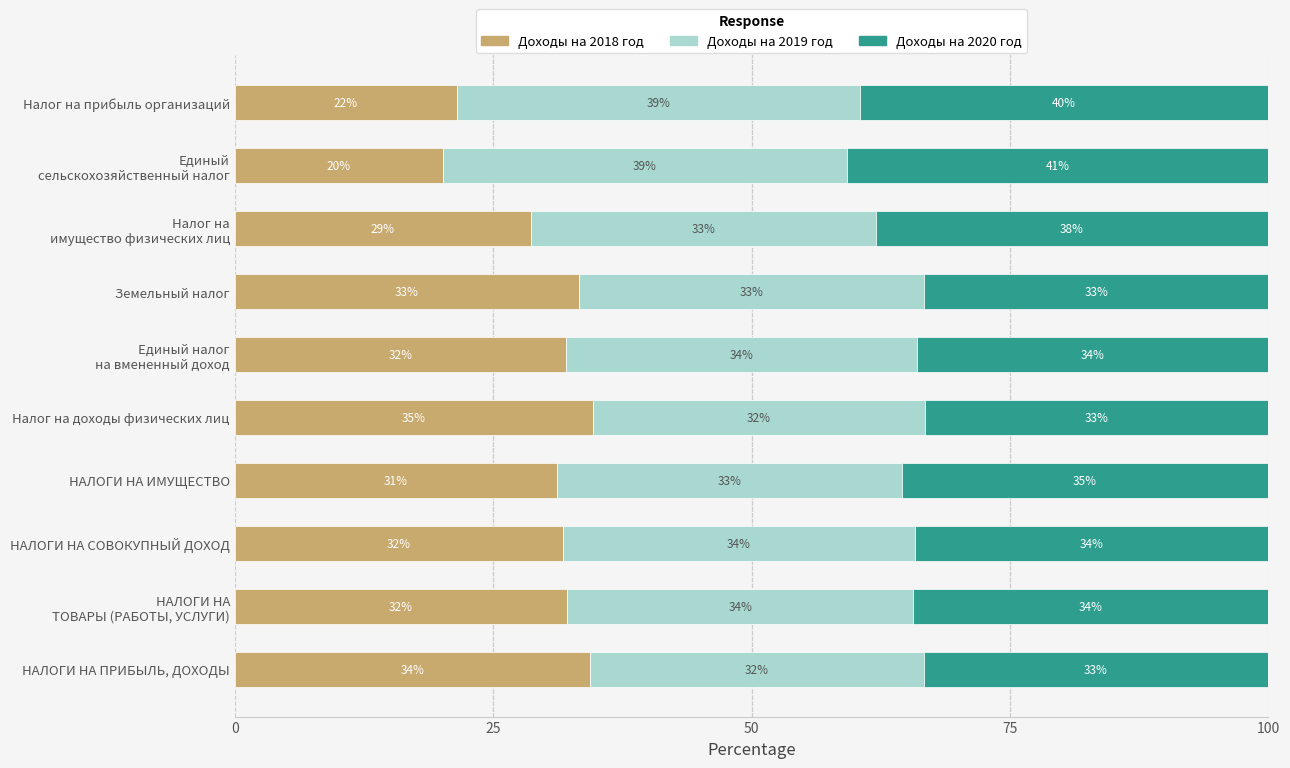

At which label does Доходы на 2018 год reach its peak?

Налог на доходы физических лиц